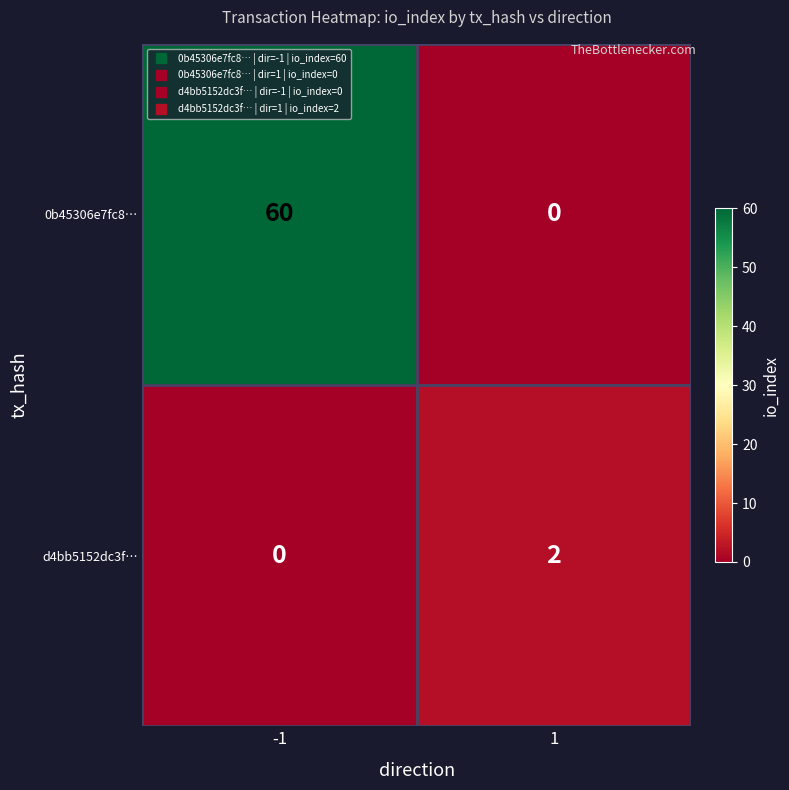

The value of 0b45306e7fc8… at -1 is 60. True or false?

True